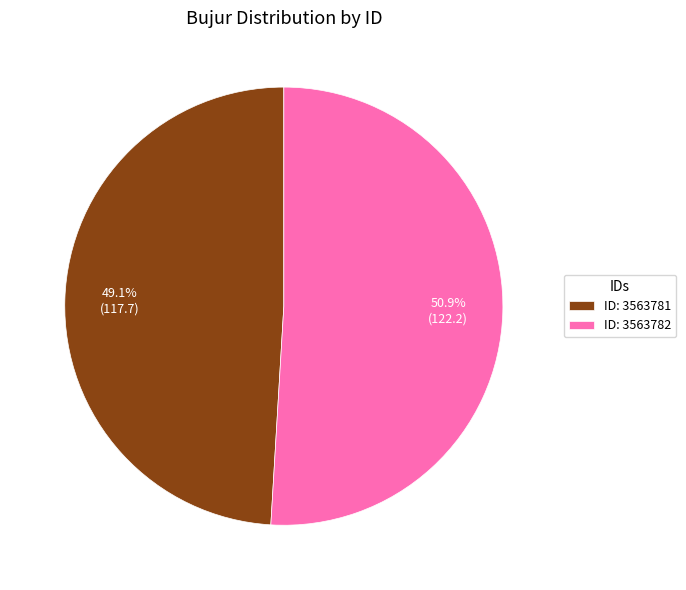

What percentage do ID: 3563781 and ID: 3563782 together represent?

100.0%